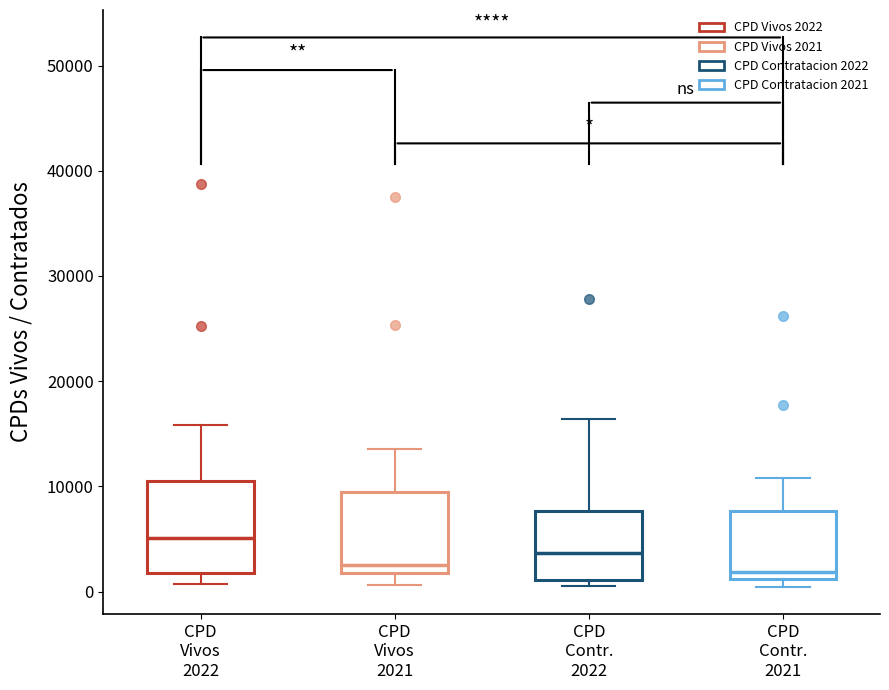

Reading left to right, read every box against the y-axis: the position of its median line, the range the box covers, and the ends of its whiskers. The values are not printed on the chart, so give them approximately, as read against the axis.

CPD Vivos 2022: median 5000, box 2000 to 10000, whiskers 1000 to 16000
CPD Vivos 2021: median 3000, box 2000 to 9000, whiskers 1000 to 14000
CPD Contr. 2022: median 4000, box 1000 to 8000, whiskers 1000 (just below the box's lower edge) to 16000
CPD Contr. 2021: median 2000, box 1000 to 8000, whiskers 0 to 11000